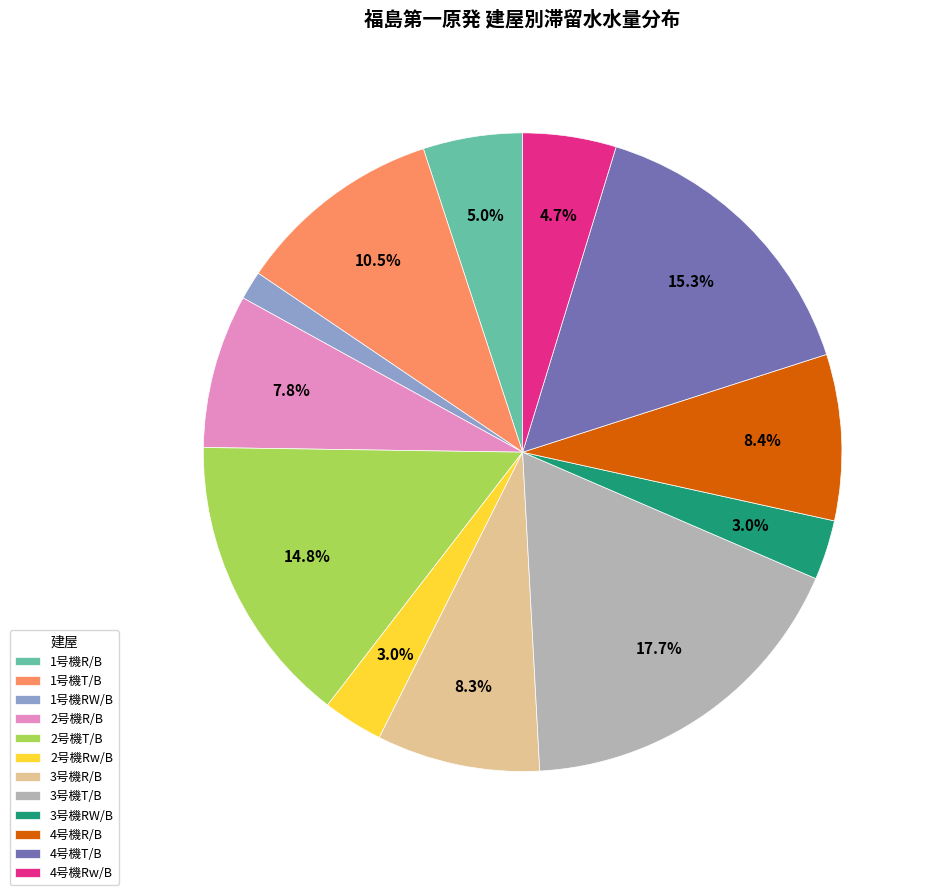

To the nearest percent, what is the combined percentage of 1号機RW/B and 2号機T/B?

16%